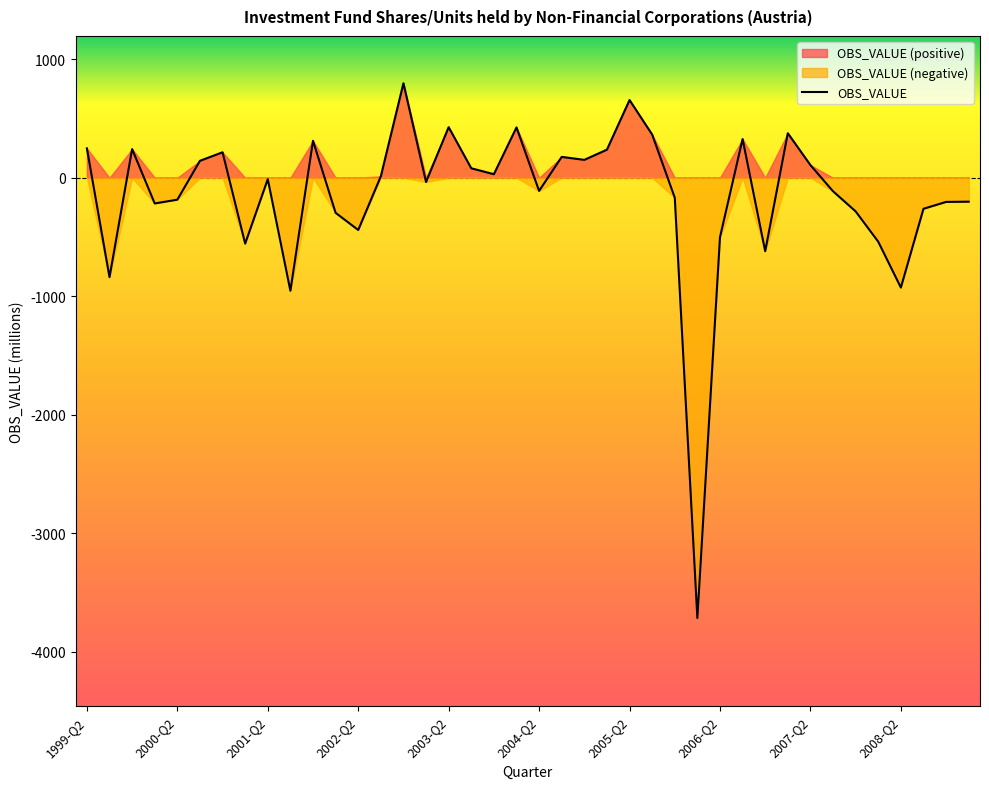

Which category has the lowest value across all series?

2006-Q1